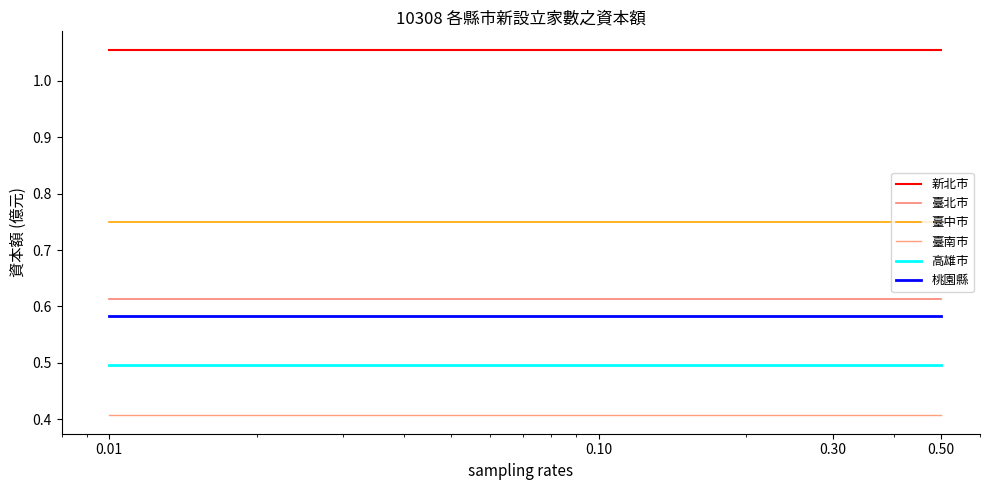

True or false: 新北市 has more than 0 points higher than both neighbors.

False